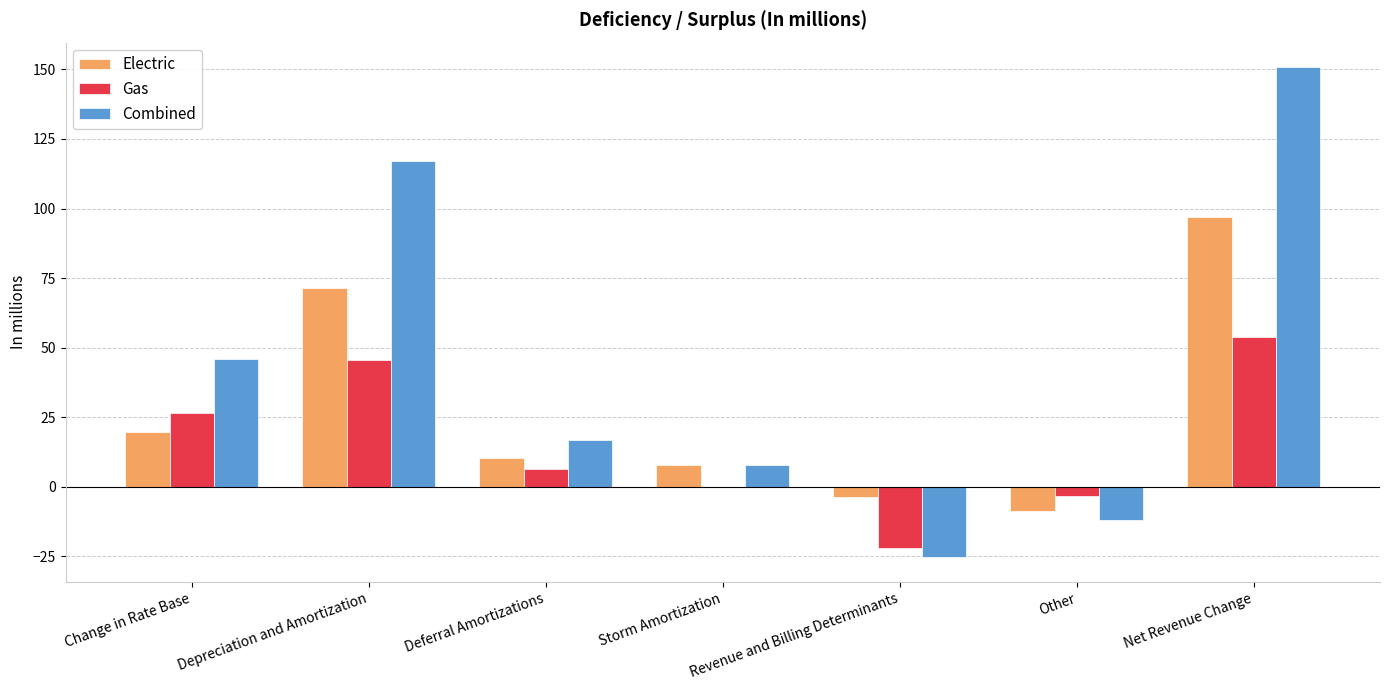

Is the value of Electric at Depreciation and Amortization greater than the value of Combined at Net Revenue Change?

No